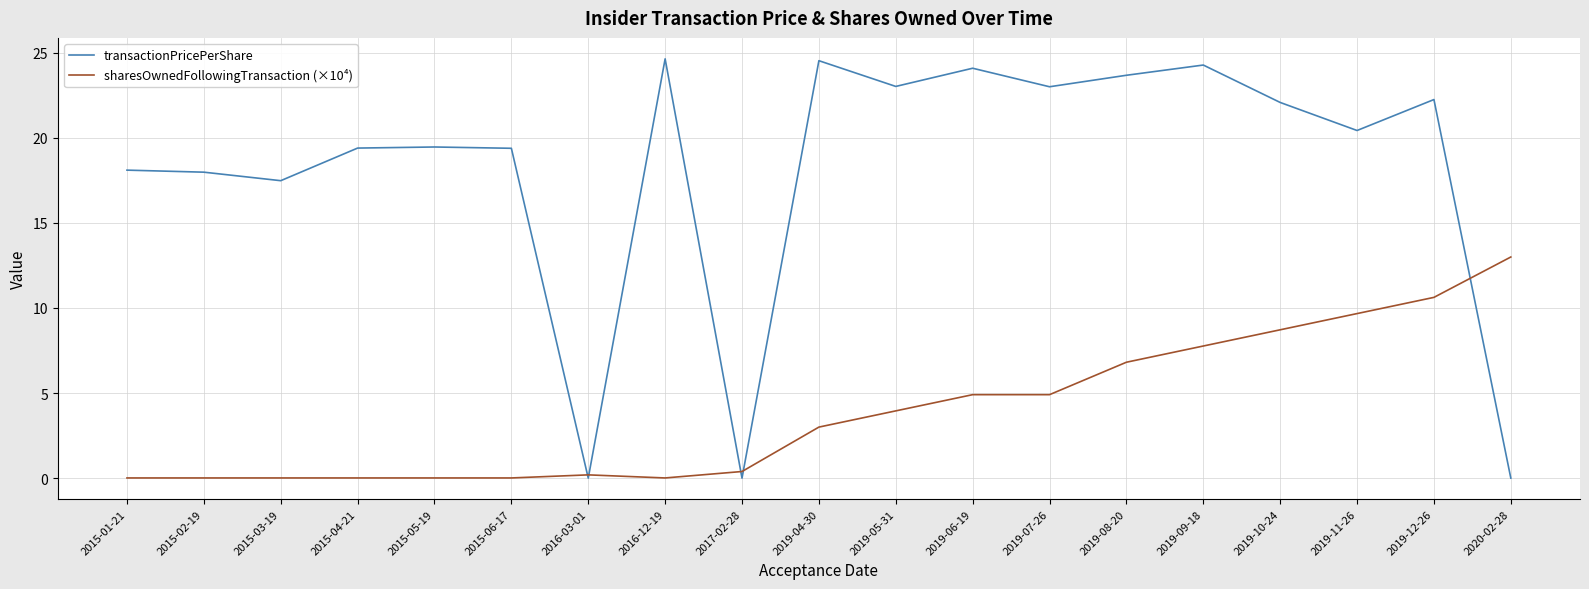

Which series has the largest total across all categories?

transactionPricePerShare